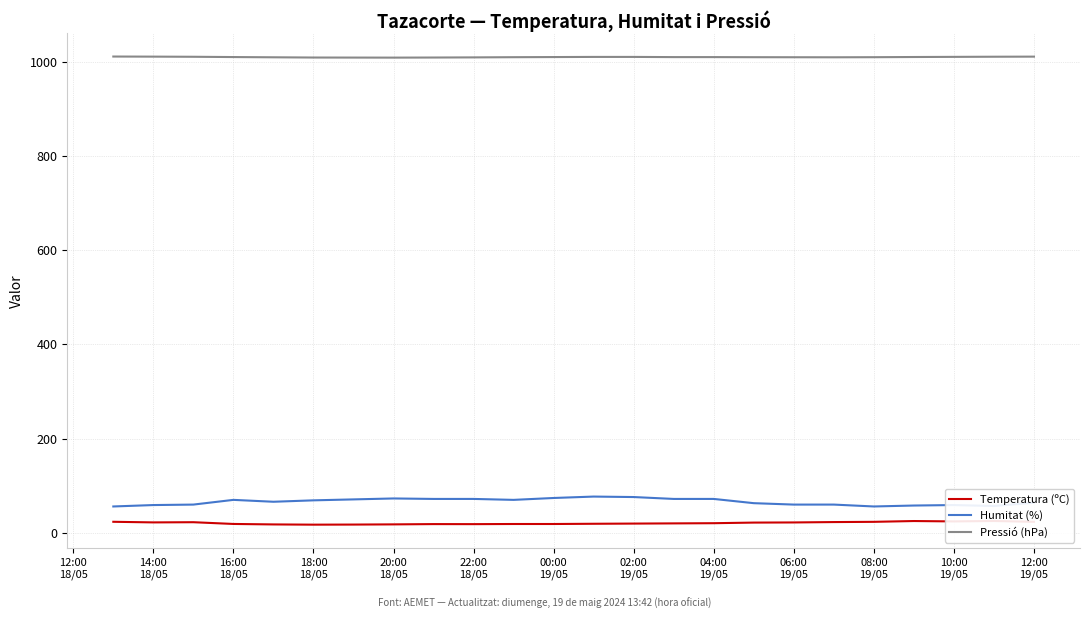

True or false: Pressió (hPa) and Humitat (%) cross at least once.

False